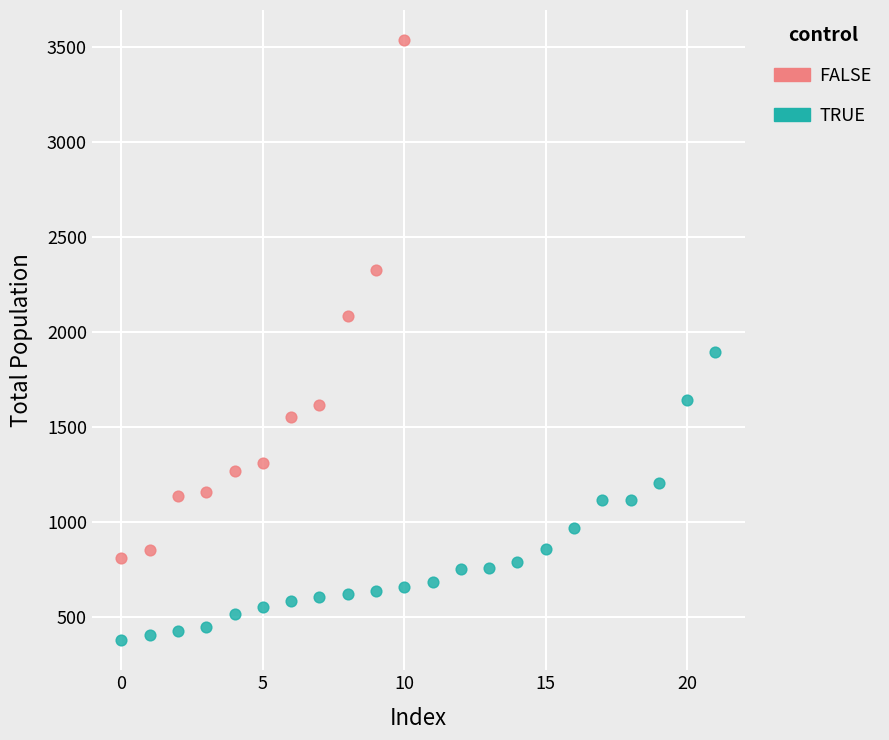

Which series reaches the minimum Y coordinate?

TRUE